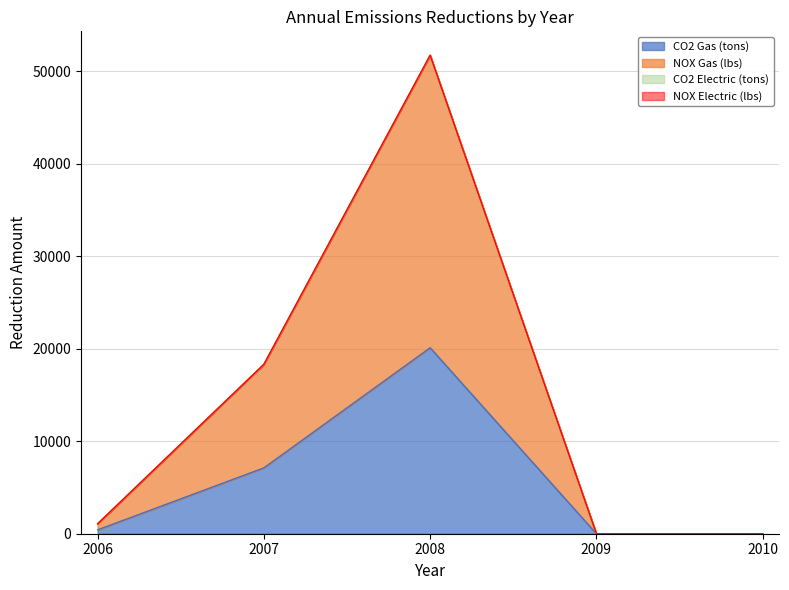

What is the sum of all CO2 Gas (tons) values?

27636.9